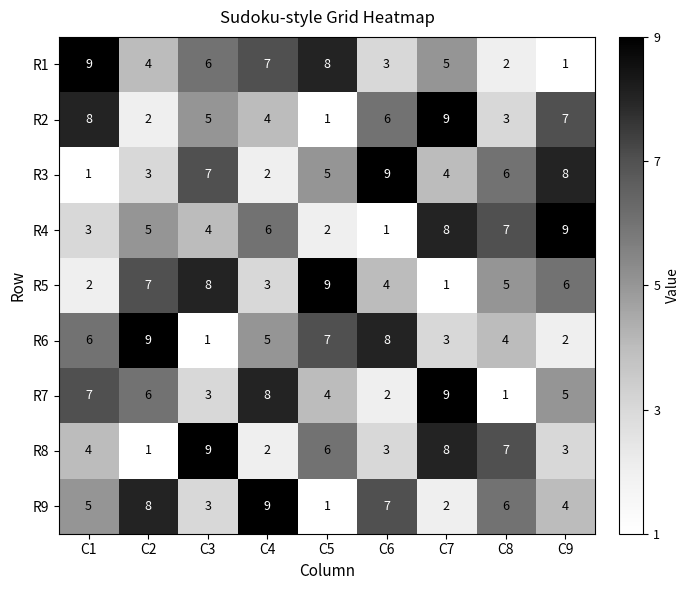

At which label does R1 reach its peak?

C1